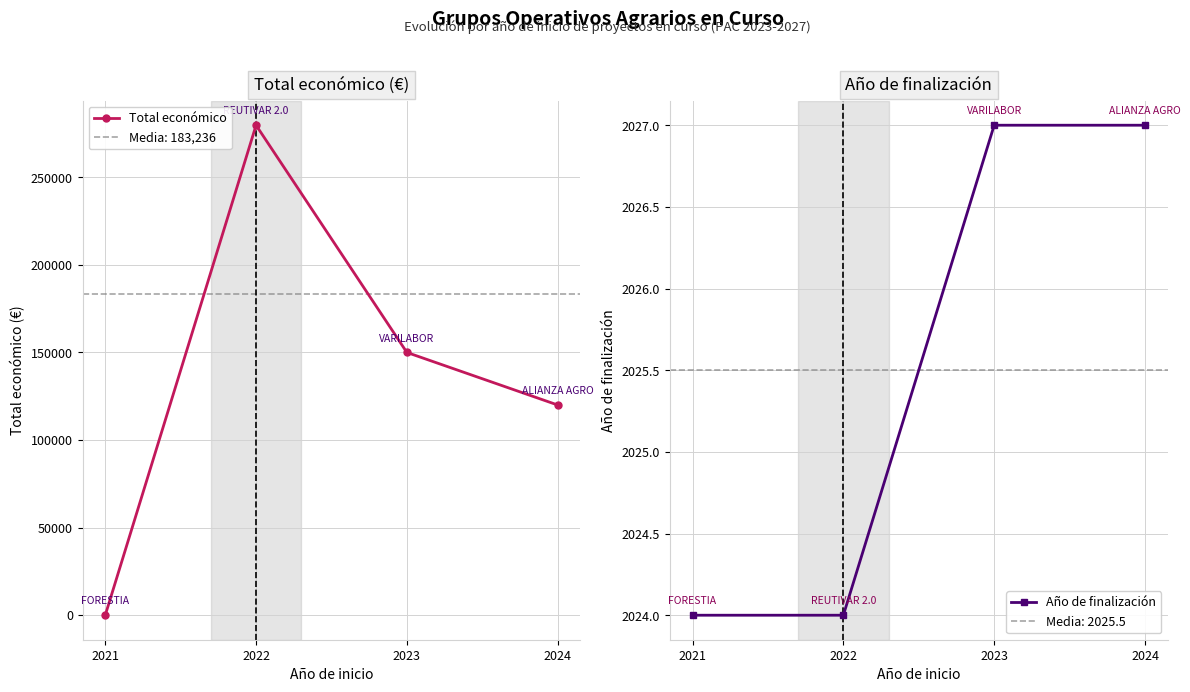

What are all the series names shown in the legend?

Total económico, Año de finalización